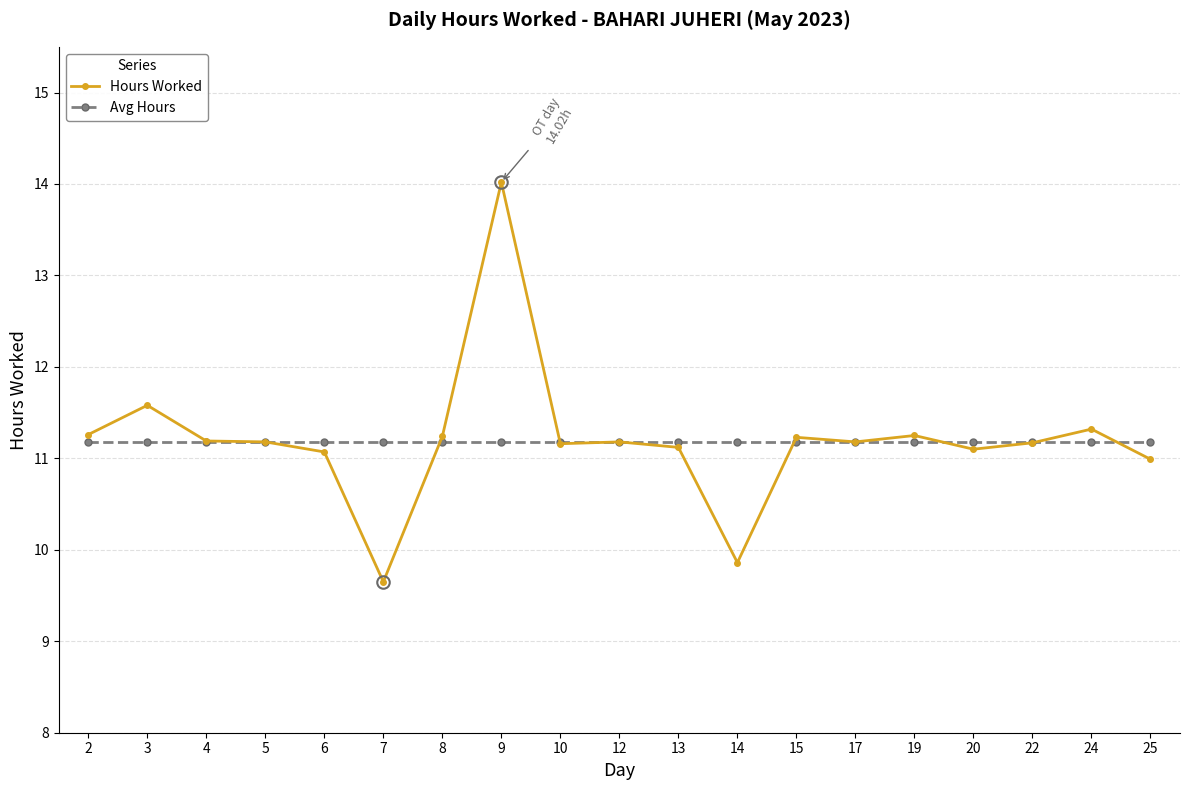

List the series in order of their peak value, lowest first.

Avg Hours, Hours Worked